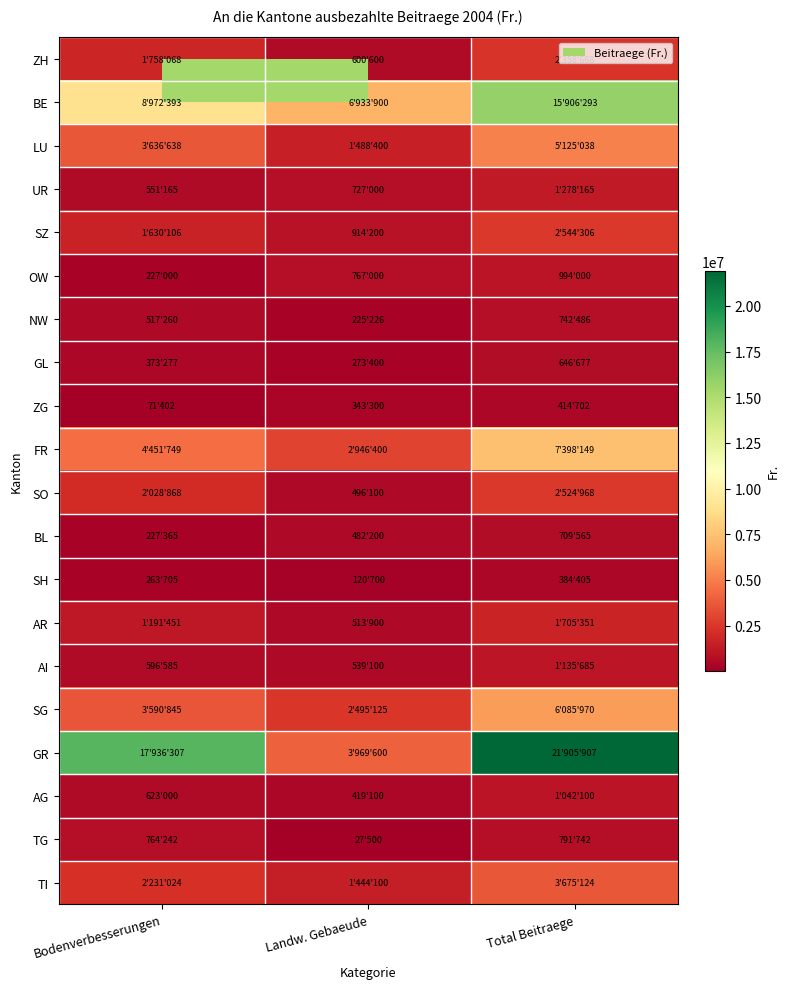

Reading left to right, list all the values displayed in this chart.

ZH: Bodenverbesserungen=1758068	Landw. Gebaeude=600600	Total Beitraege=2358668
BE: Bodenverbesserungen=8972393	Landw. Gebaeude=6933900	Total Beitraege=15906293
LU: Bodenverbesserungen=3636638	Landw. Gebaeude=1488400	Total Beitraege=5125038
UR: Bodenverbesserungen=551165	Landw. Gebaeude=727000	Total Beitraege=1278165
SZ: Bodenverbesserungen=1630106	Landw. Gebaeude=914200	Total Beitraege=2544306
OW: Bodenverbesserungen=227000	Landw. Gebaeude=767000	Total Beitraege=994000
NW: Bodenverbesserungen=517260	Landw. Gebaeude=225226	Total Beitraege=742486
GL: Bodenverbesserungen=373277	Landw. Gebaeude=273400	Total Beitraege=646677
ZG: Bodenverbesserungen=71402	Landw. Gebaeude=343300	Total Beitraege=414702
FR: Bodenverbesserungen=4451749	Landw. Gebaeude=2946400	Total Beitraege=7398149
SO: Bodenverbesserungen=2028868	Landw. Gebaeude=496100	Total Beitraege=2524968
BL: Bodenverbesserungen=227365	Landw. Gebaeude=482200	Total Beitraege=709565
SH: Bodenverbesserungen=263705	Landw. Gebaeude=120700	Total Beitraege=384405
AR: Bodenverbesserungen=1191451	Landw. Gebaeude=513900	Total Beitraege=1705351
AI: Bodenverbesserungen=596585	Landw. Gebaeude=539100	Total Beitraege=1135685
SG: Bodenverbesserungen=3590845	Landw. Gebaeude=2495125	Total Beitraege=6085970
GR: Bodenverbesserungen=17936307	Landw. Gebaeude=3969600	Total Beitraege=21905907
AG: Bodenverbesserungen=623000	Landw. Gebaeude=419100	Total Beitraege=1042100
TG: Bodenverbesserungen=764242	Landw. Gebaeude=27500	Total Beitraege=791742
TI: Bodenverbesserungen=2231024	Landw. Gebaeude=1444100	Total Beitraege=3675124